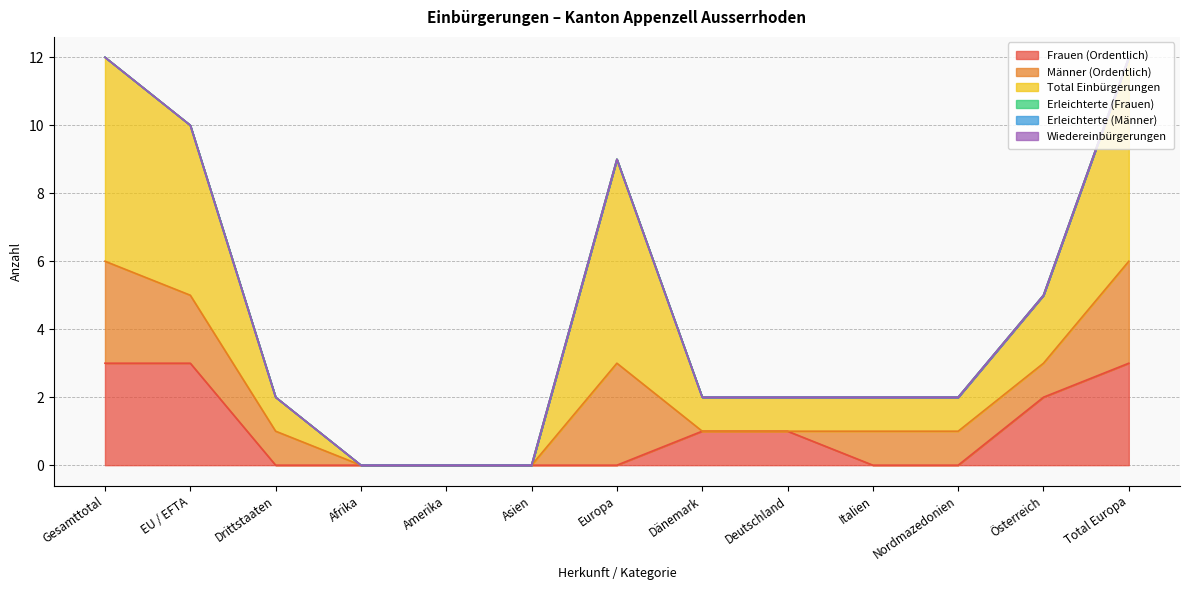

What position from the right is Total Europa?

1